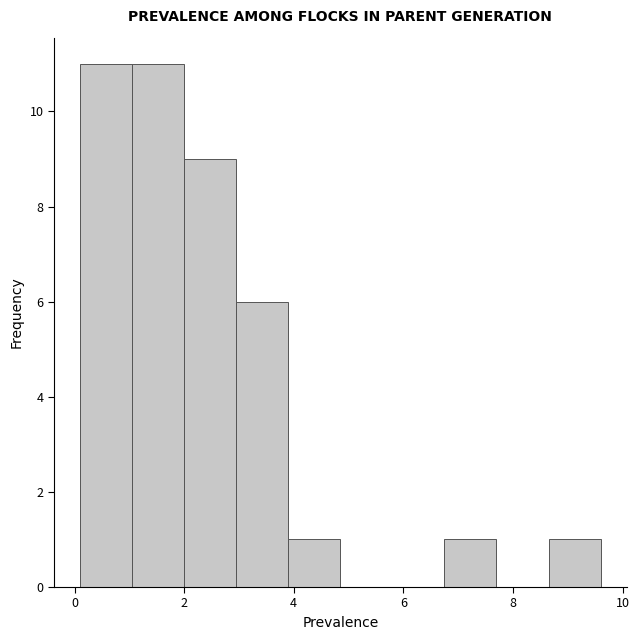

Reading left to right, list every bar in this chart as the range it spans on the x-axis followed by its height. Neither the bar edges nor the heights are printed on the chart, so give them approximately, as read against the axes.

0.10 to 1.05: 11
1.05 to 2.00: 11
2.00 to 2.95: 9
2.95 to 3.90: 6
3.90 to 4.85: 1
4.85 to 5.80: 0
5.80 to 6.75: 0
6.75 to 7.70: 1
7.70 to 8.65: 0
8.65 to 9.60: 1